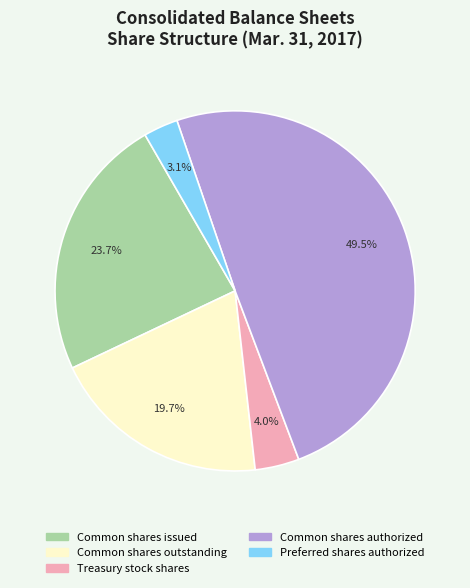

Is the sum of Common shares authorized and Common shares issued greater than half?

Yes